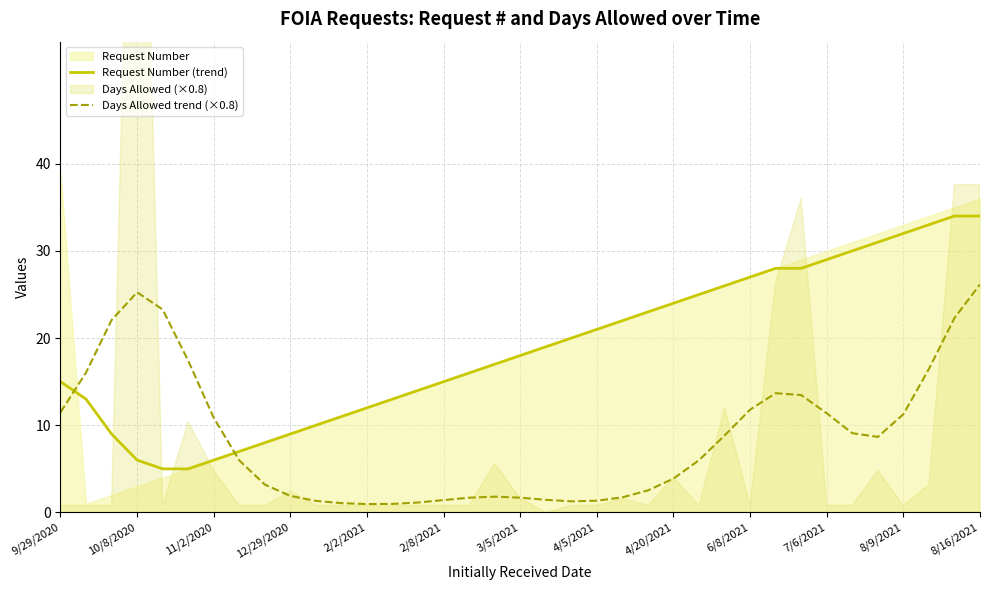

What is the highest value of the Days Allowed trend (×0.8) series?

26.2